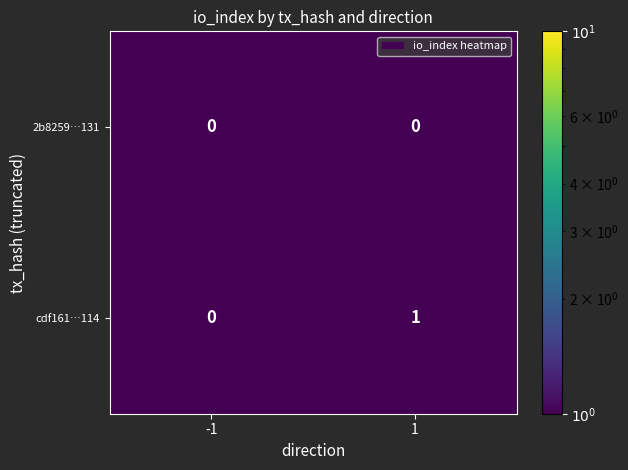

Which series has the largest total across all categories?

cdf161…114